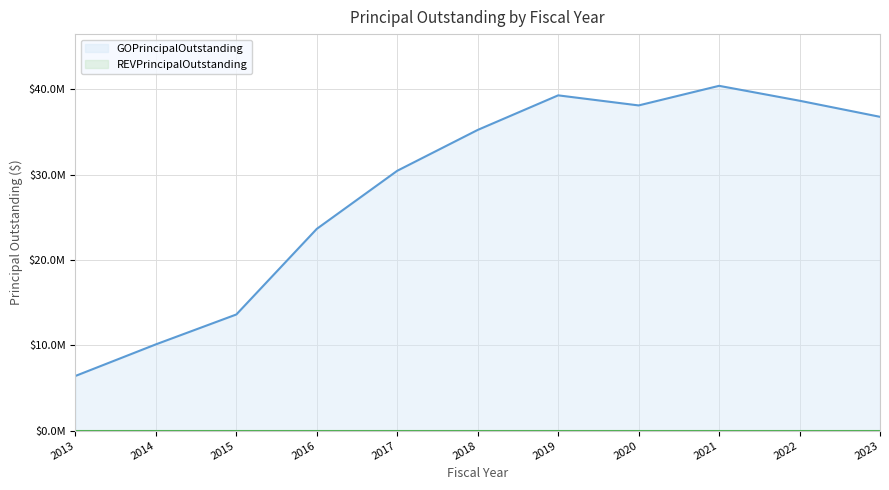

What is the difference between the values at 2017 and 2020?

7655000